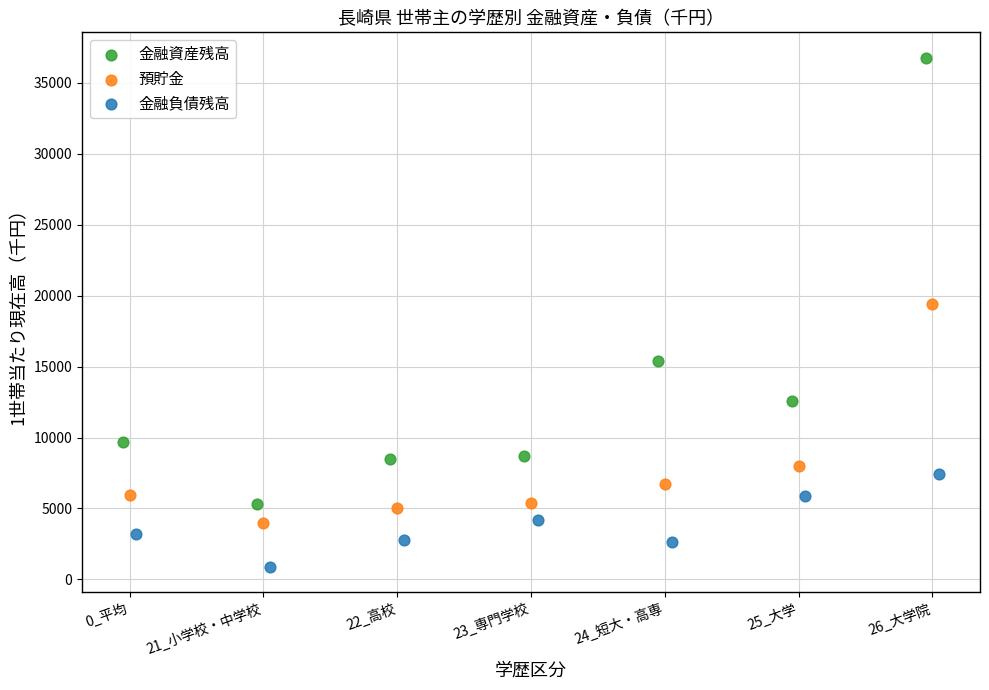

Which series reaches the minimum Y coordinate?

金融負債残高